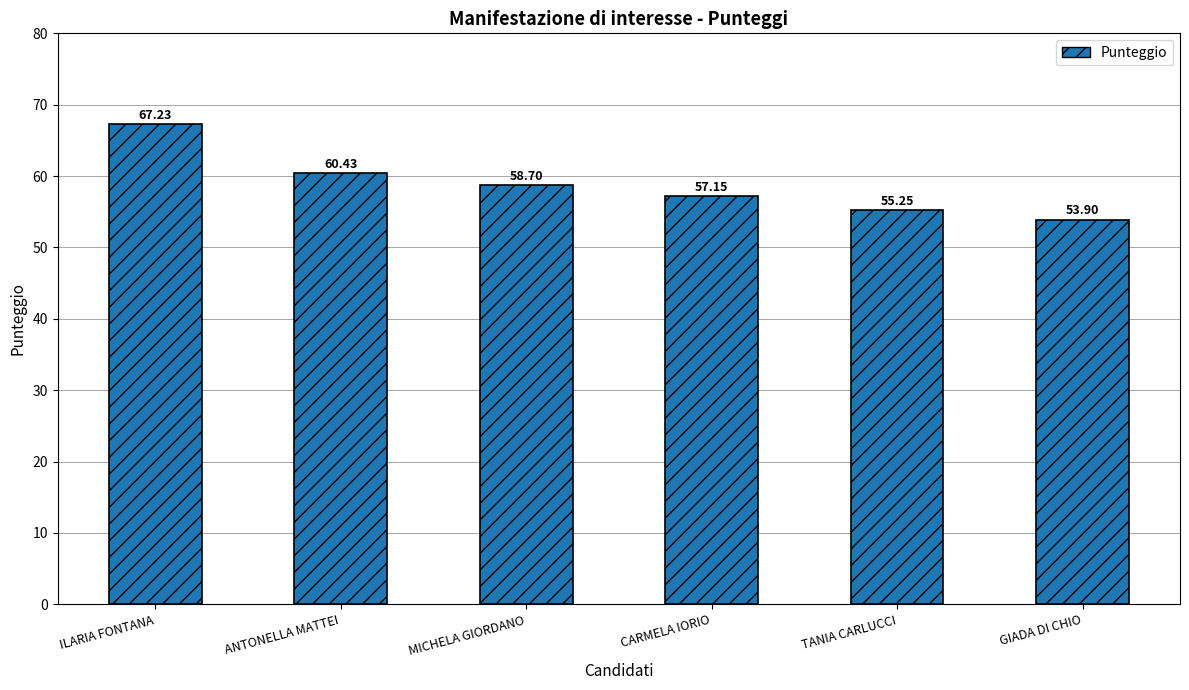

What is the difference between the maximum and second lowest values?

12.0